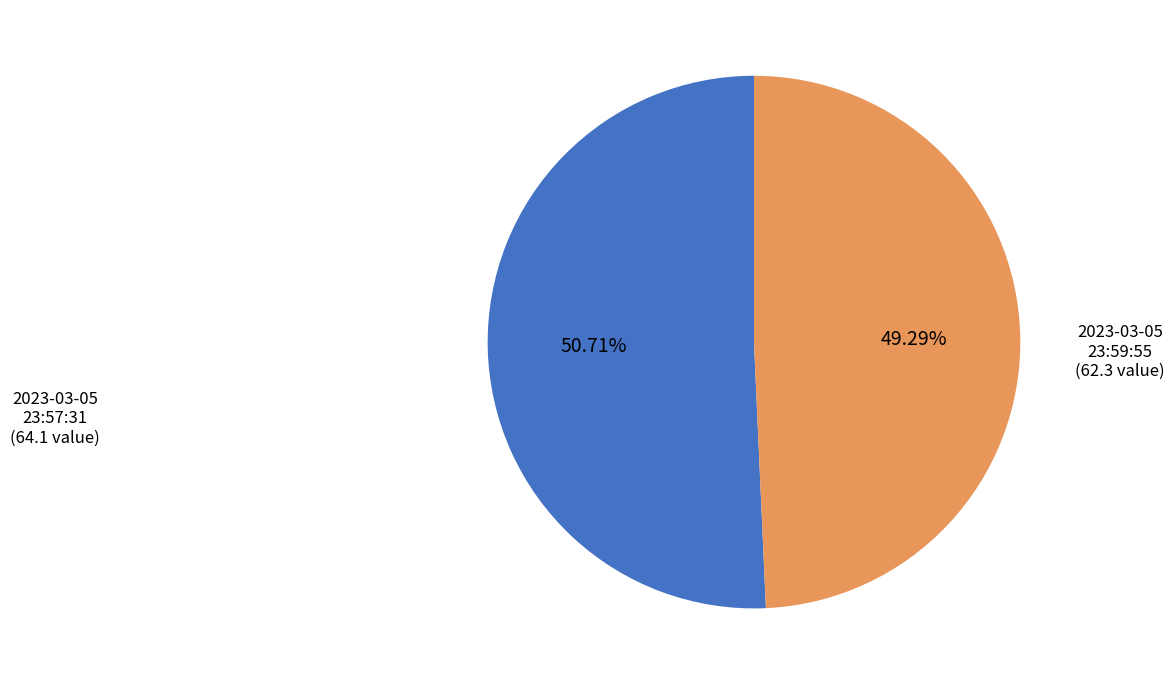

Does any single category account for the majority?

Yes